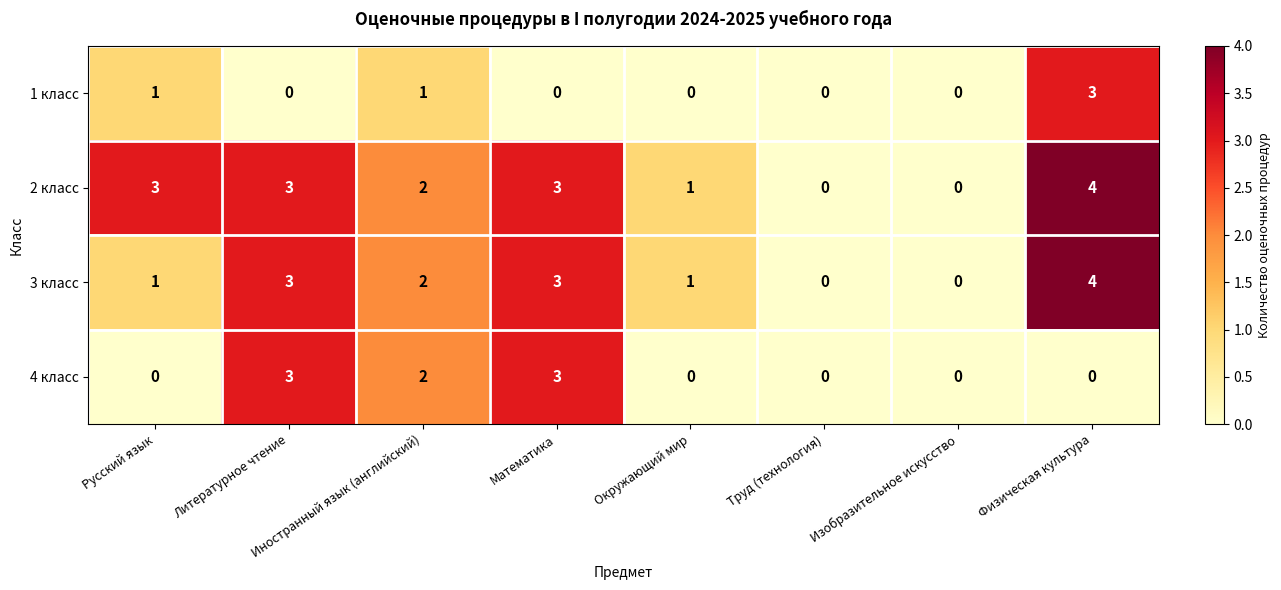

What is the sum of all 4 класс values?

8